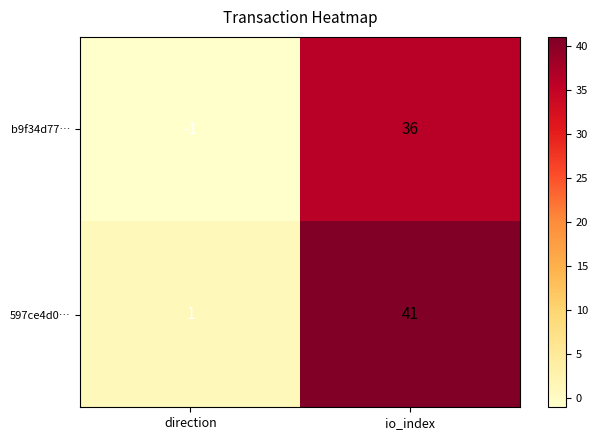

At which label does 597ce4d0… reach its minimum?

direction